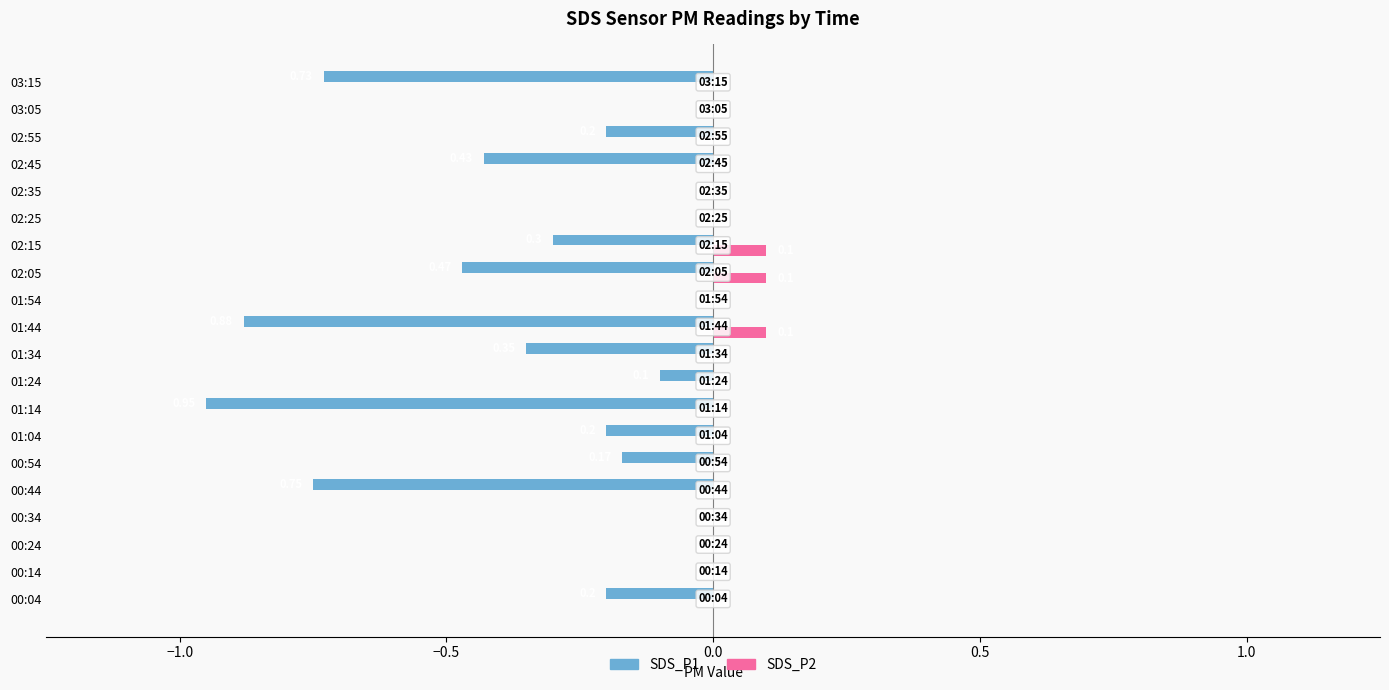

What is the sum of all SDS_P2 values?

0.3